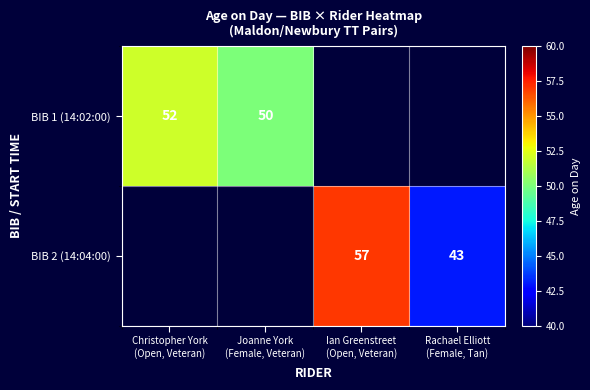

Rank the series at Joanne York (Female, Veteran) from lowest to highest value.

BIB 1 (14:02:00), BIB 2 (14:04:00)